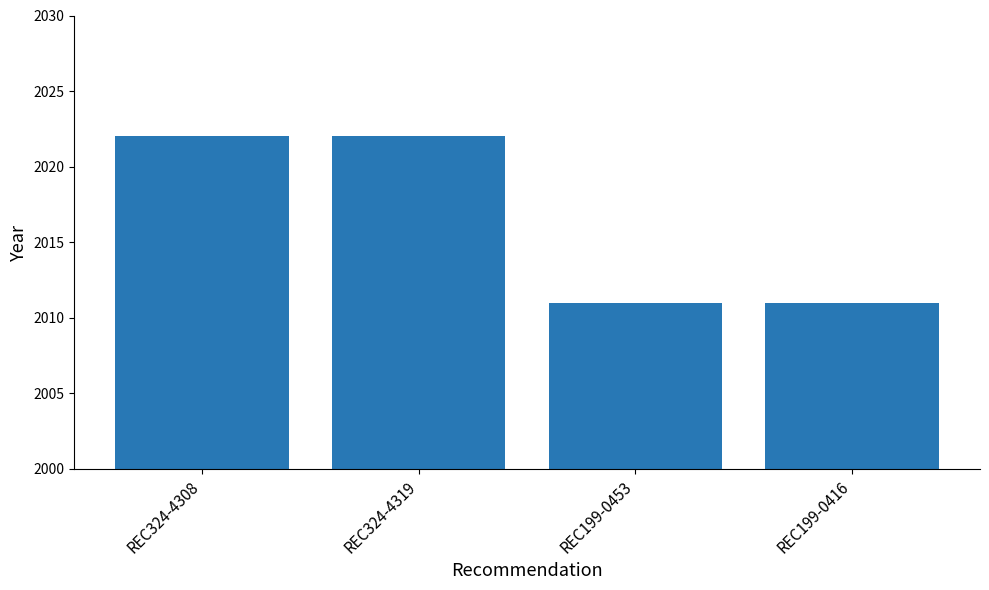

What is the ratio of the value at REC199-0453 to the value at REC199-0416?

1.0